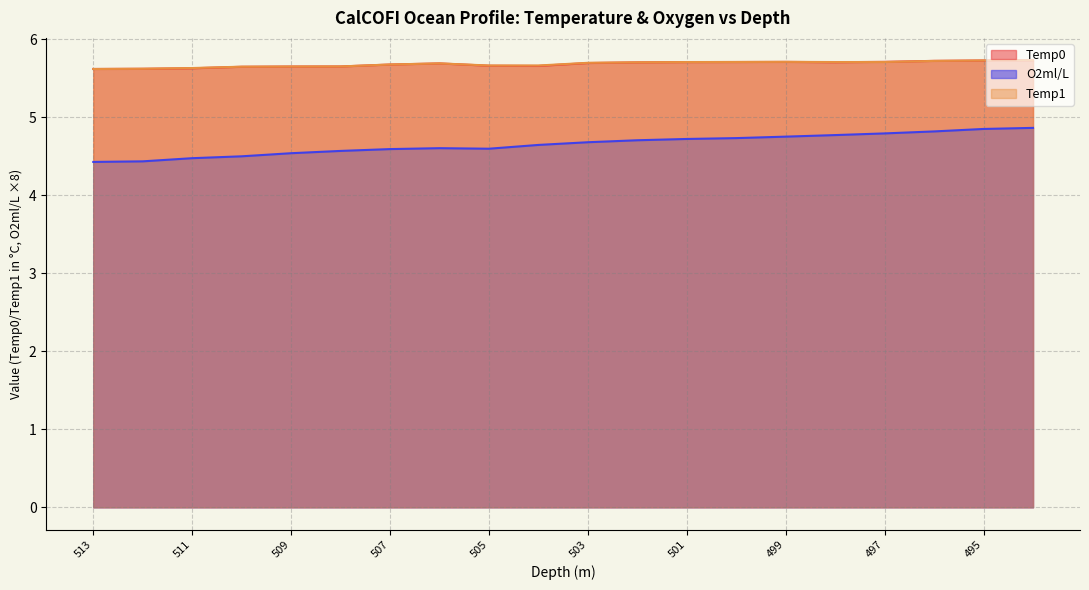

True or false: Temp1 and O2ml/L intersect in this chart.

False